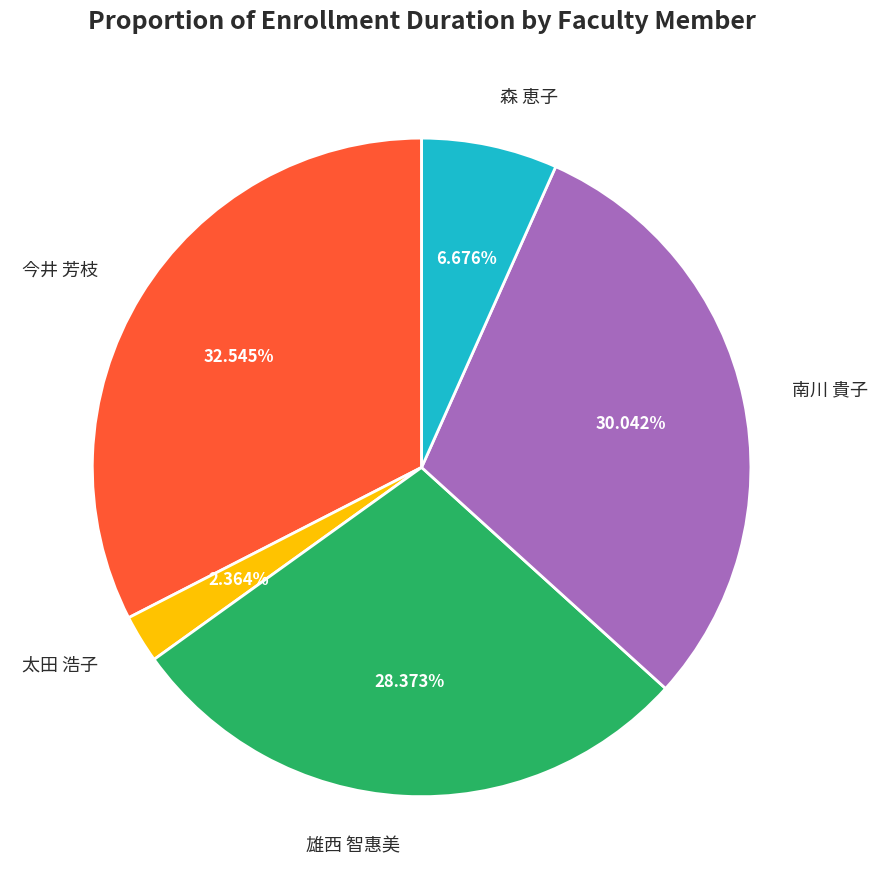

What is the total percentage of 南川 貴子 and 雄西 智惠美?

58.4%